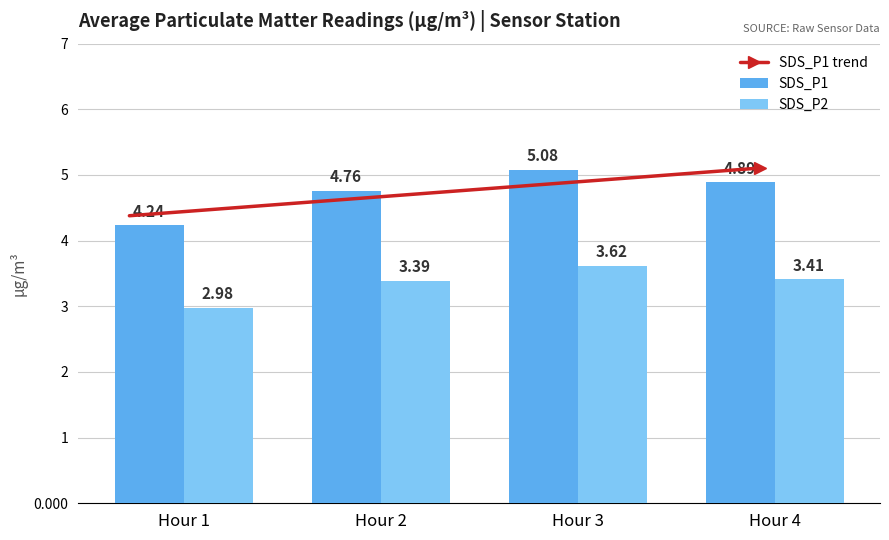

Between 00:16 and 00:23, which series saw the biggest shift?

SDS_P1